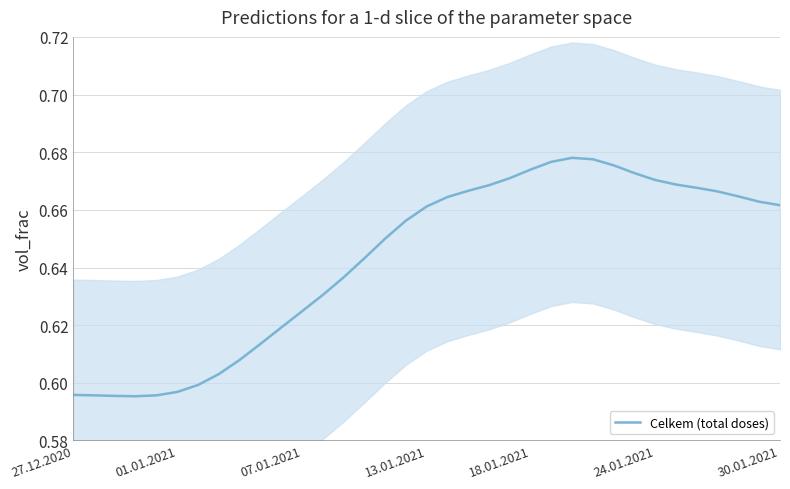

Reading right to left, list all the values displayed in this chart.

0.7	0.7	0.7	0.7	0.7	0.7	0.7	0.7	0.7	0.7	0.7	0.7	0.7	0.7	0.7	0.7	0.7	0.7	0.7	0.6	0.6	0.6	0.6	0.6	0.6	0.6	0.6	0.6	0.6	0.6	0.6	0.6	0.6	0.6	0.6